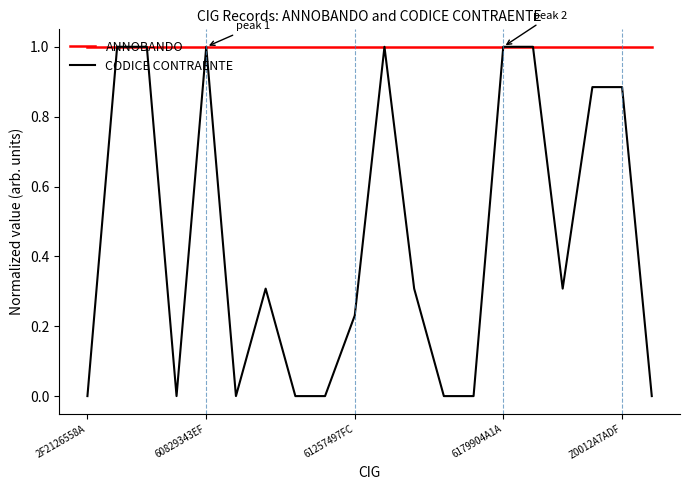

What is the greatest value displayed?

1.0